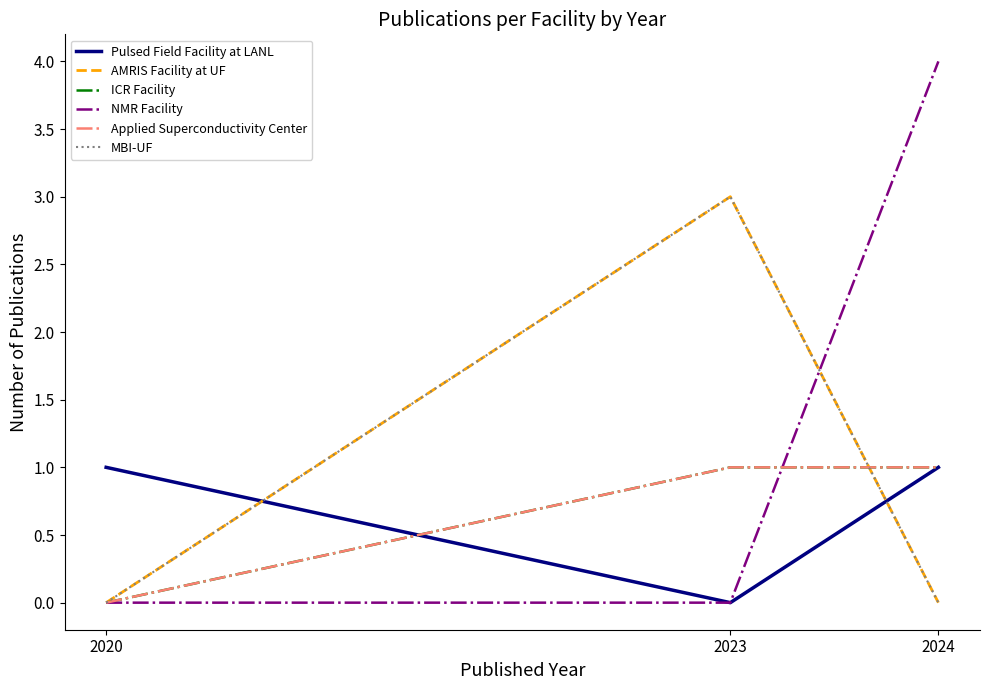

Is this an area chart (filled region under the line)?

No